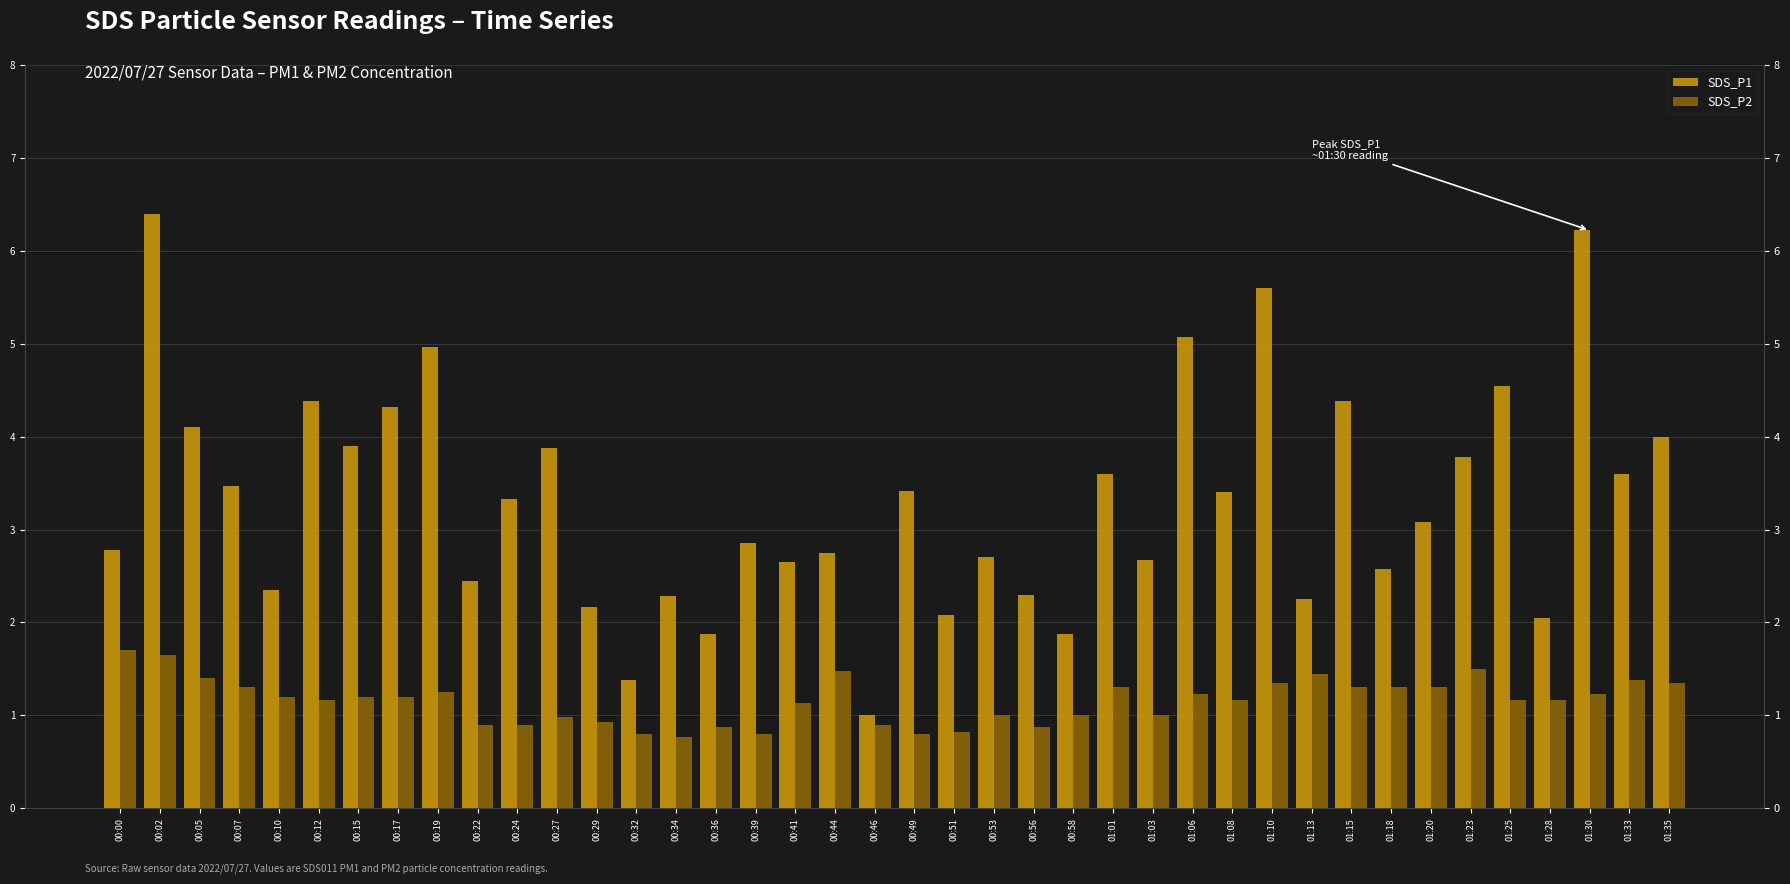

What is the spread (max minus min) of values at 01:20?

1.8